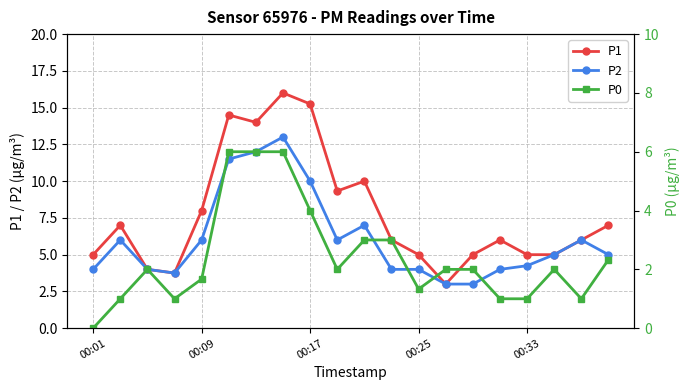

What is the total value across all series at 18?

13.0